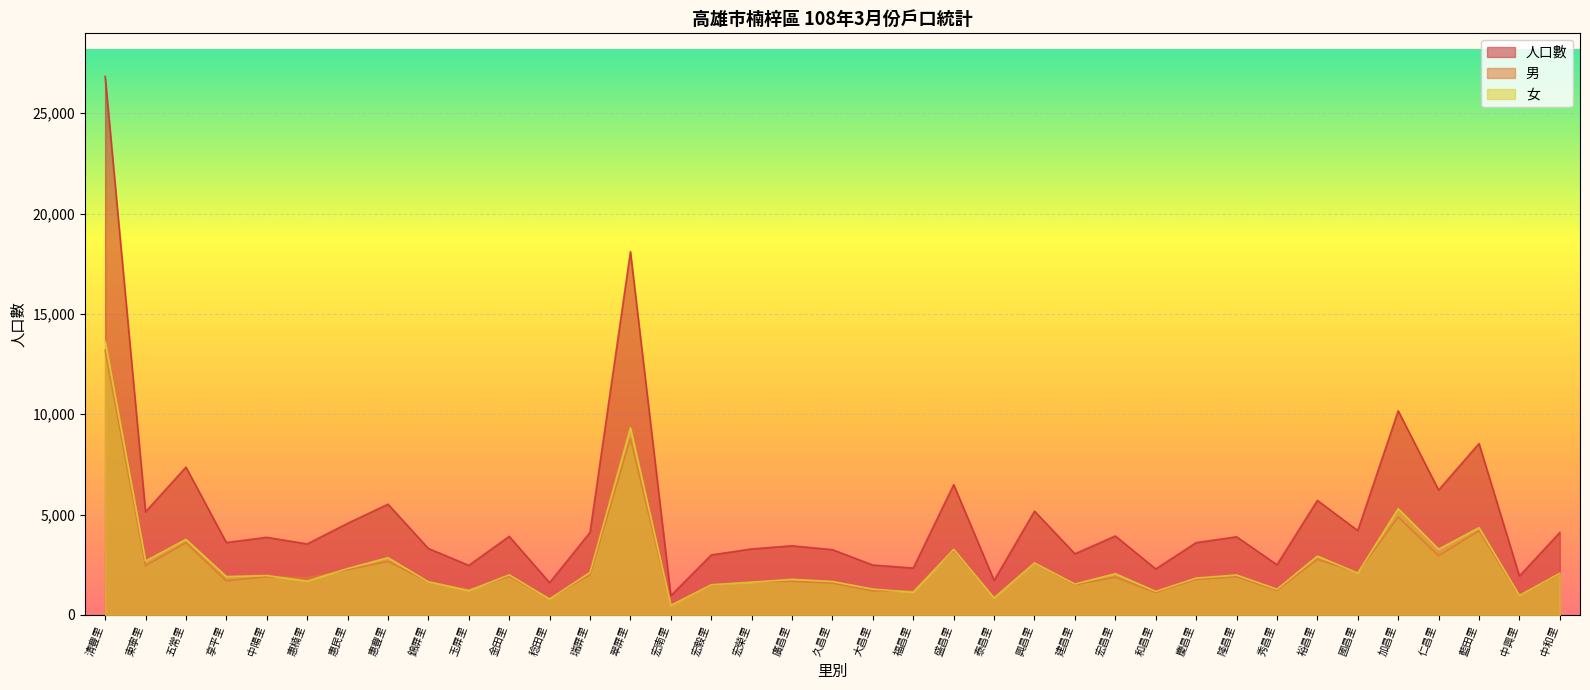

True or false: 男 and 人口數 cross at least once.

False